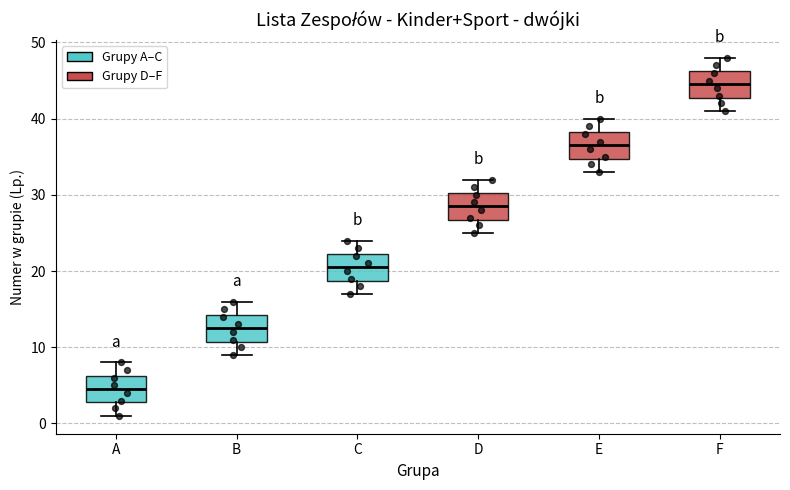

Reading left to right, transcribe this box plot: for each box, give where its median line is, the range the box spans, and where its two whiskers end, as read against the y-axis. The values are not printed on the chart, so give them approximately, as read against the axis.

A: median 5, box 3 to 6, whiskers 1 to 8
B: median 13, box 11 to 14, whiskers 9 to 16
C: median 21, box 19 to 22, whiskers 17 to 24
D: median 29, box 27 to 30, whiskers 25 to 32
E: median 37, box 35 to 38, whiskers 33 to 40
F: median 45, box 43 to 46, whiskers 41 to 48